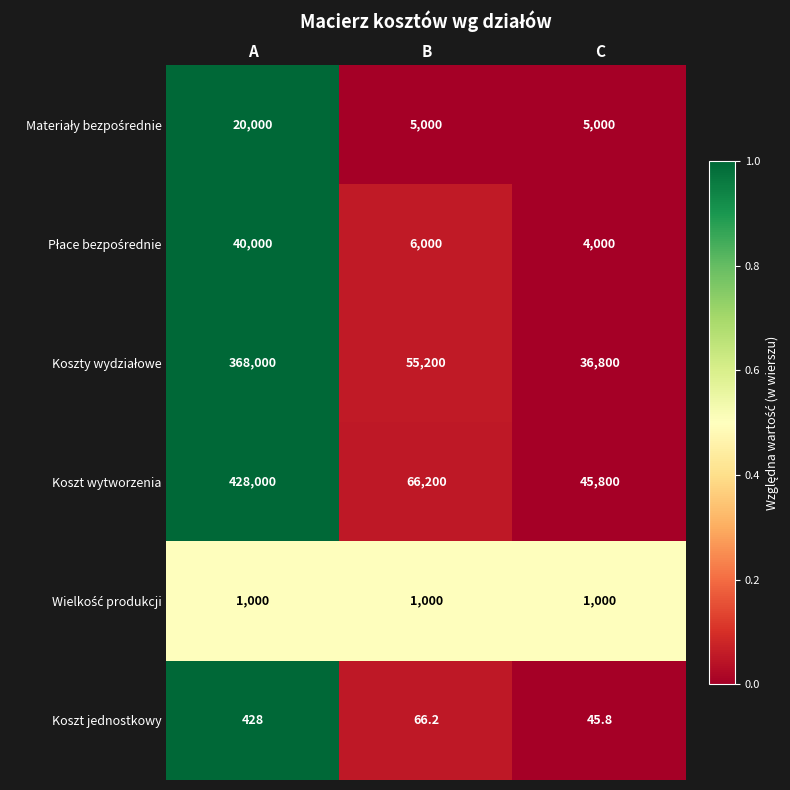

What is the difference between the maximum and second lowest values in the Koszt wytworzenia series?

361800.0